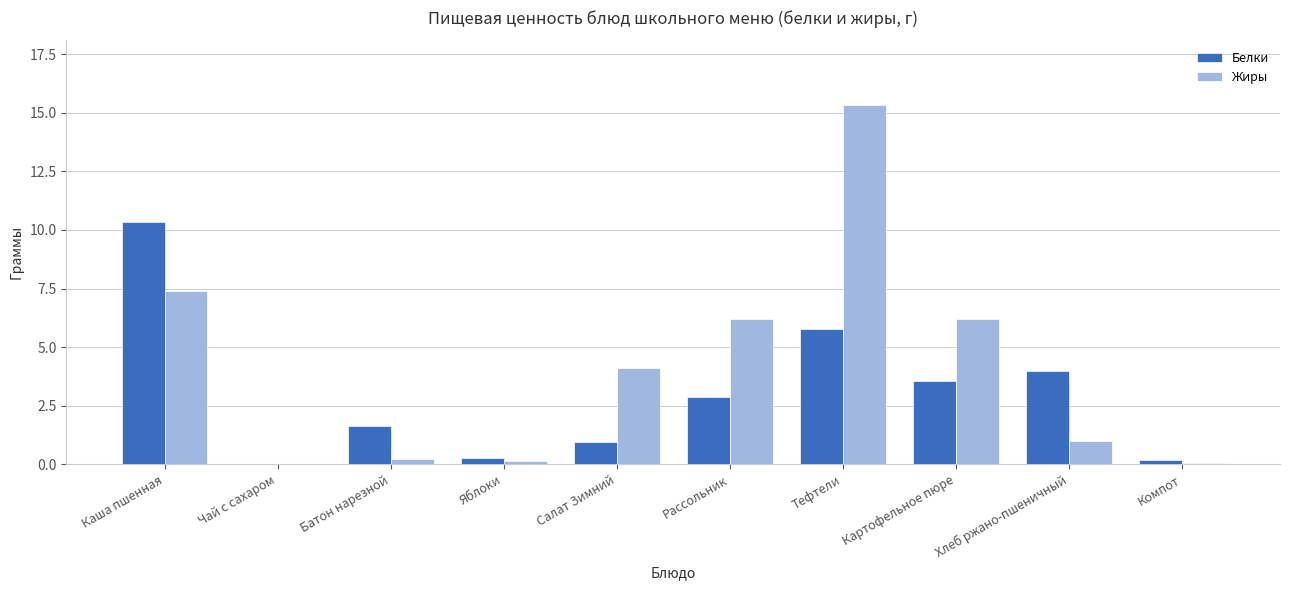

Read the Белки value at Тефтели.

5.8